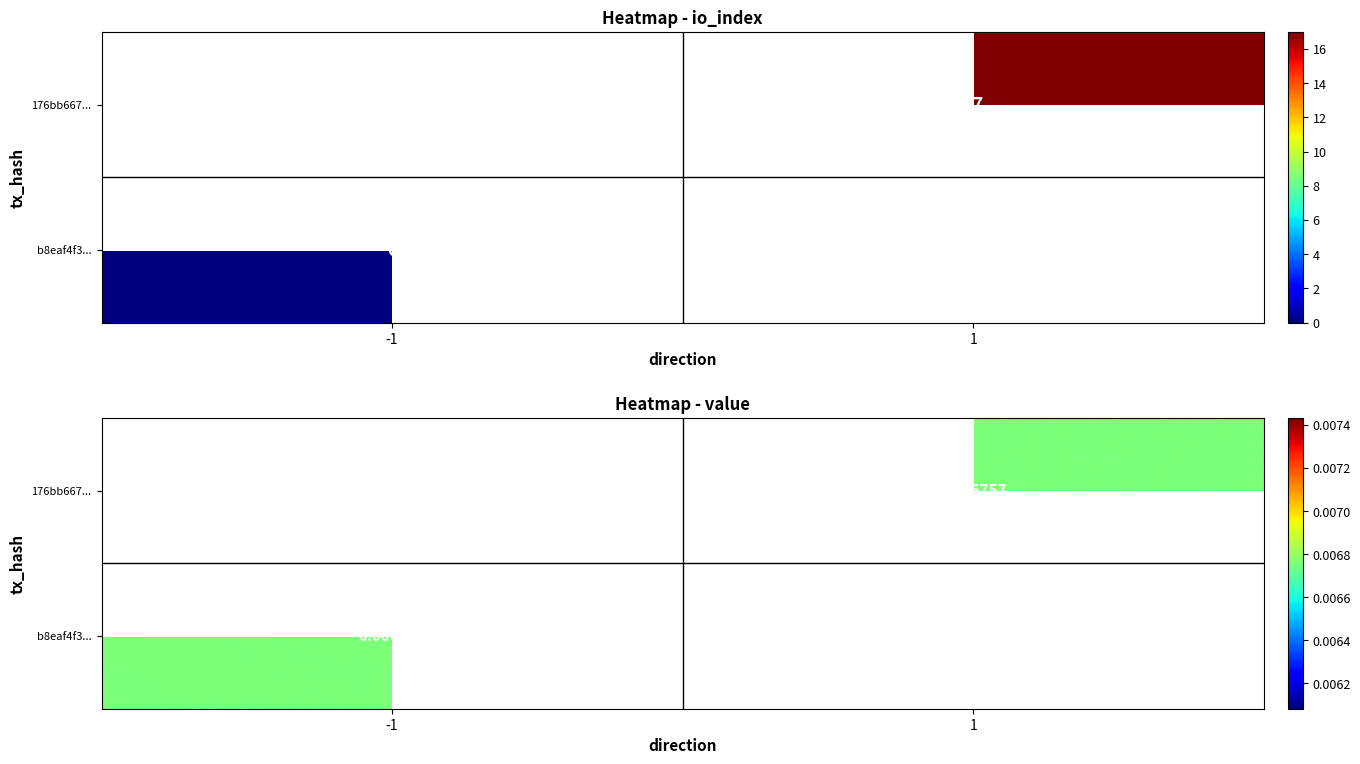

True or false: b8eaf4f37ed734f7b481a3e54991879f03fae20 has a value of 0 at io_index.

False